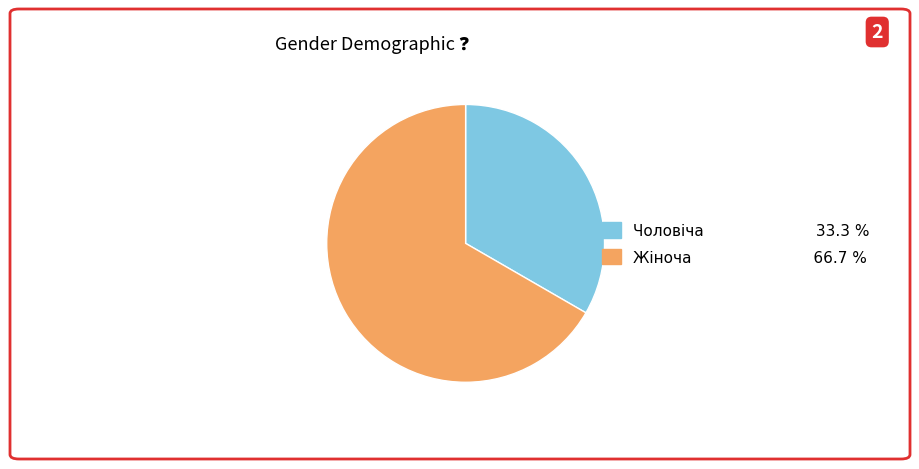

Does Чоловіча represent more than half of the total?

No